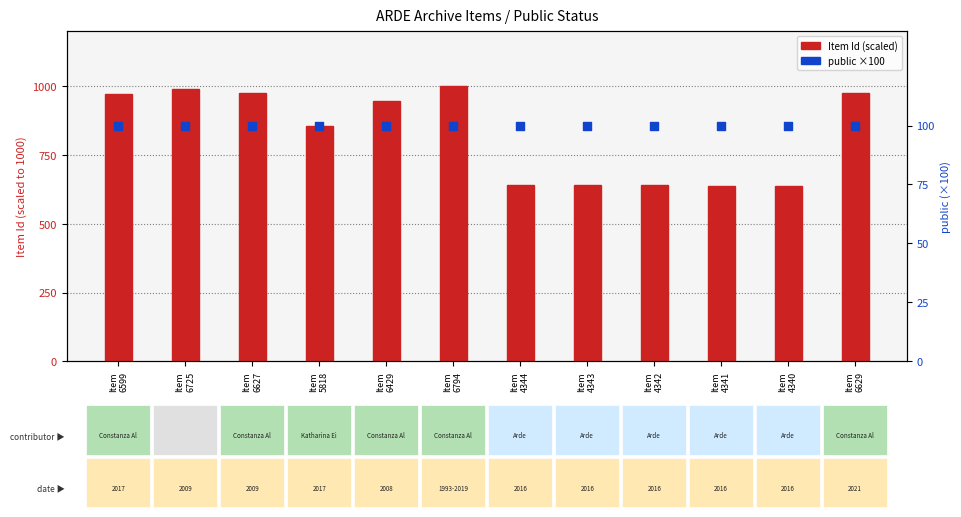

What are all the series names shown in the legend?

Item Id (scaled), public (×100)